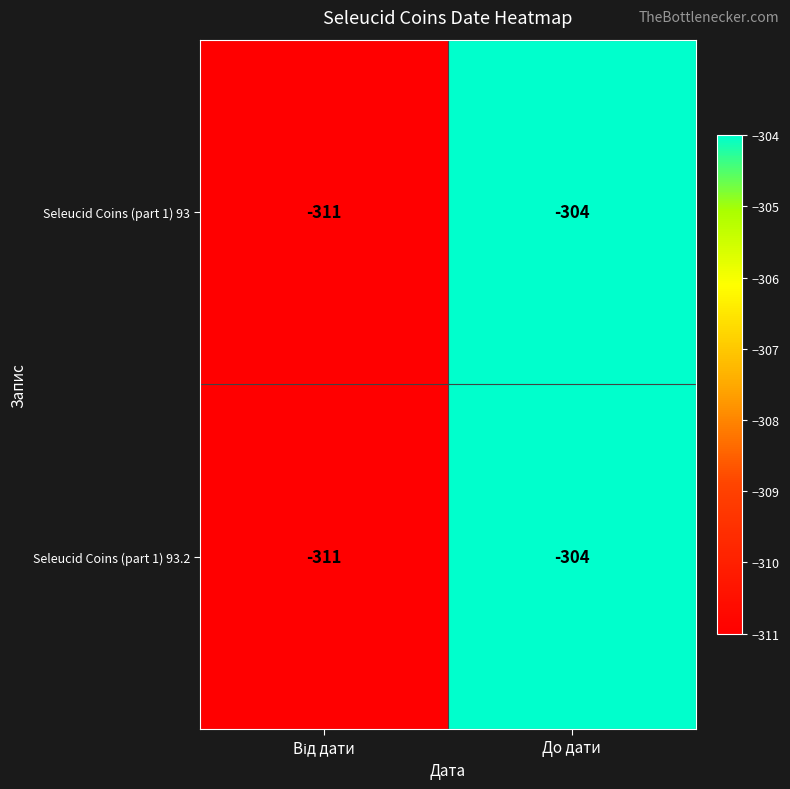

At which label does Seleucid Coins (part 1) 93 reach its peak?

До дати